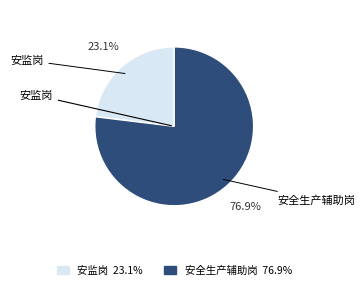

To the nearest percent, what is the combined percentage of 安监岗 and 安全生产辅助岗?

100%